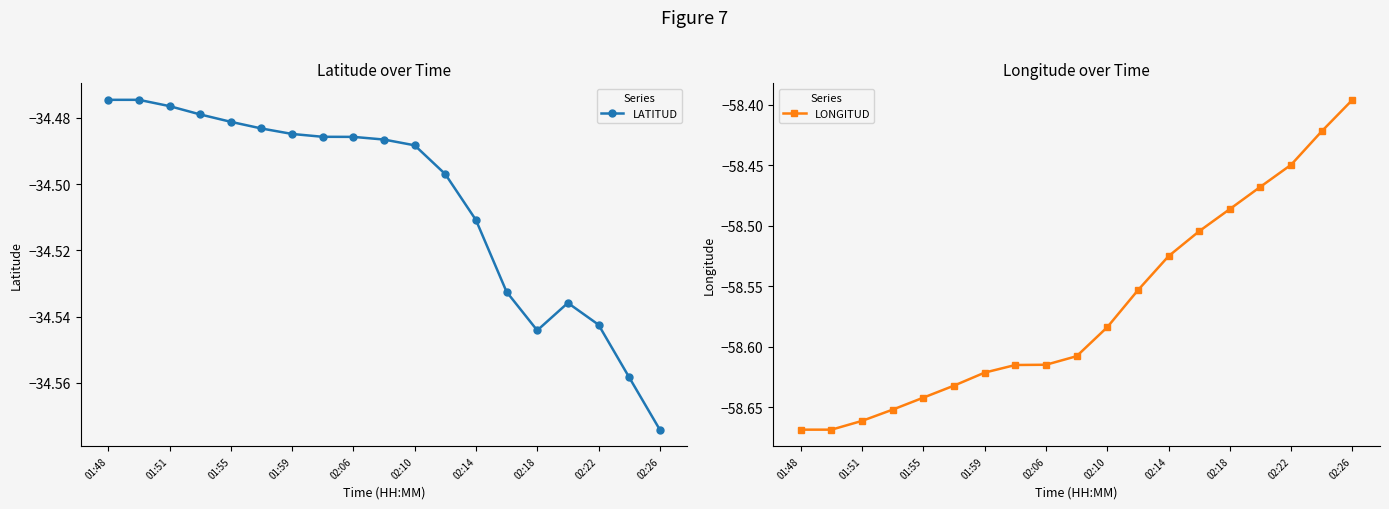

What are all the series names shown in the legend?

LATITUD, LONGITUD